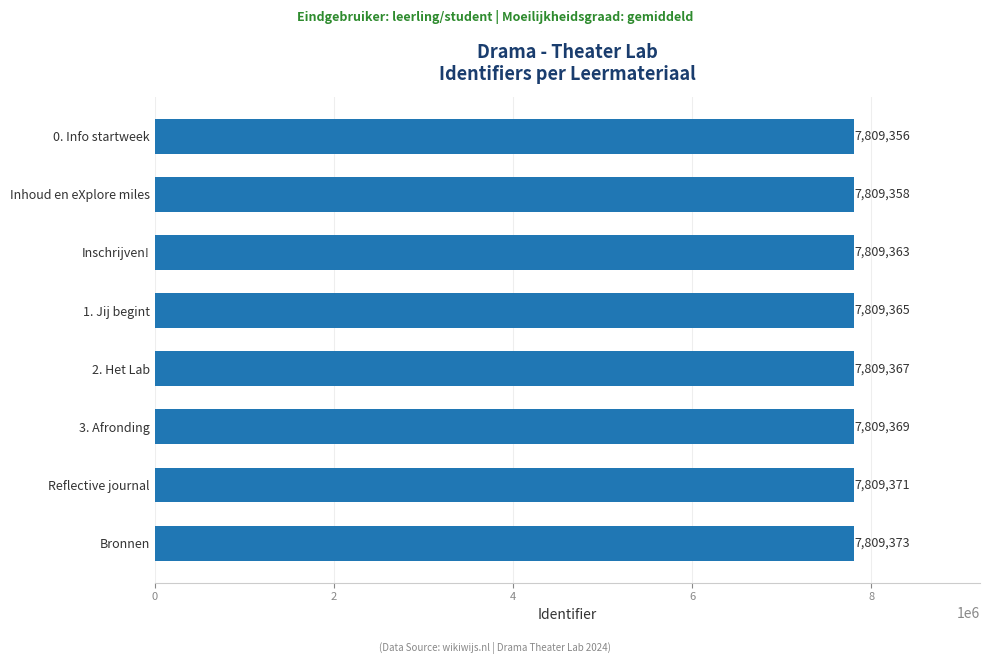

True or false: the data shows 7809365 at 1. Jij begint.

True